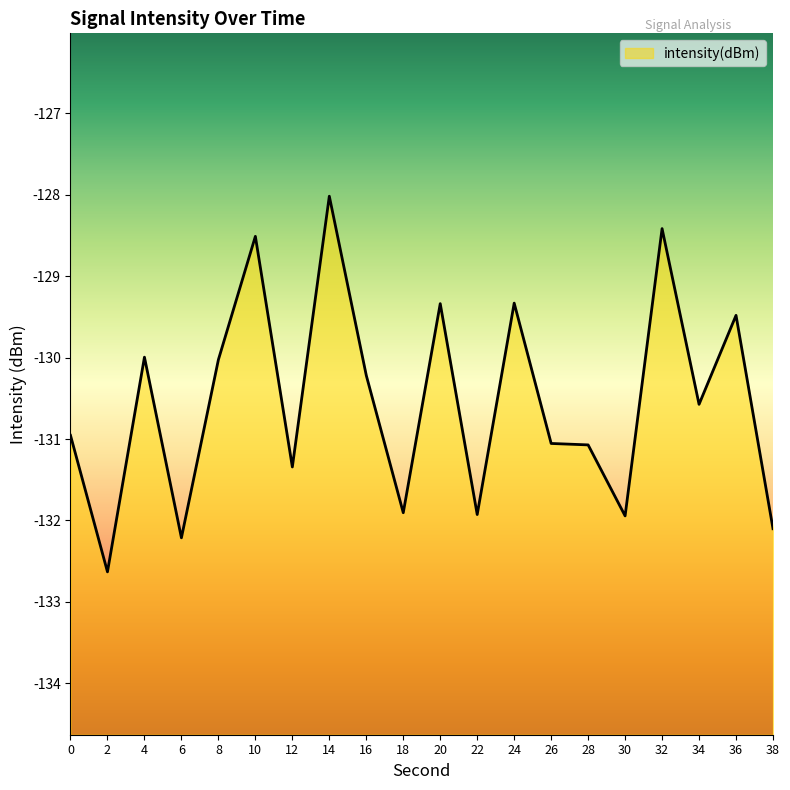

Rank the categories by value from lowest to highest.

2, 6, 38, 30, 22, 18, 12, 28, 26, 0, 34, 16, 8, 4, 36, 20, 24, 10, 32, 14